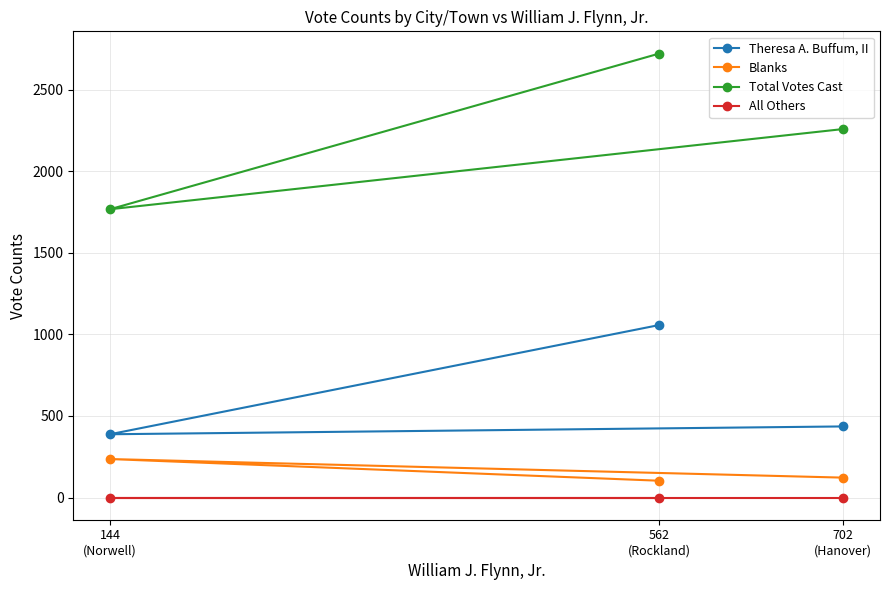

What is the average value of the Total Votes Cast series?

2250